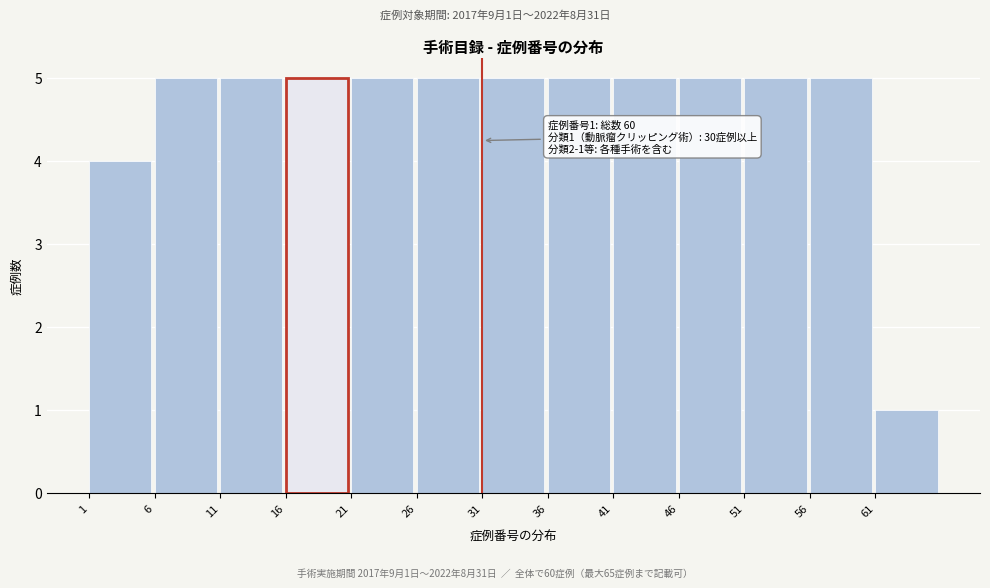

Reading left to right, list all the values displayed in this chart.

4	5	5	5	5	5	5	5	5	5	5	5	1